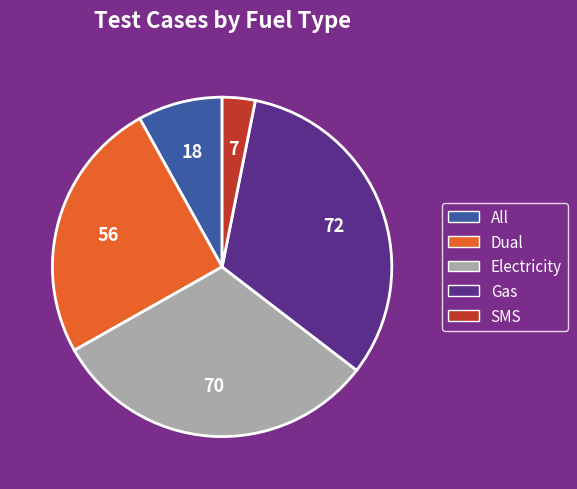

Approximately how many times larger is the value at All compared to SMS?

2.6